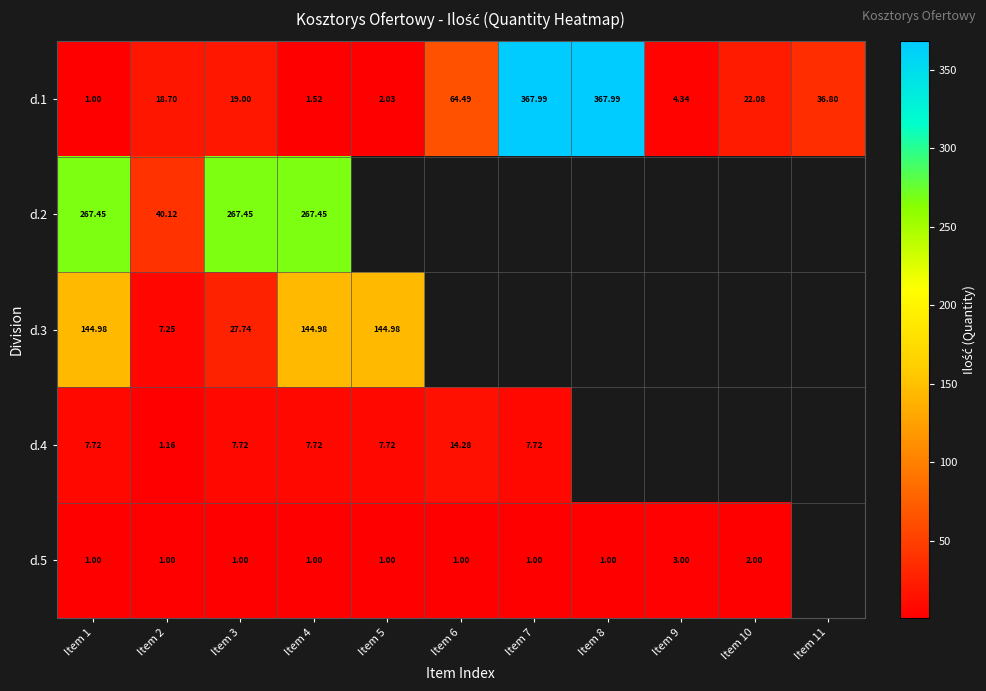

The value of d.4 at Item 2 is 1.7. True or false?

False